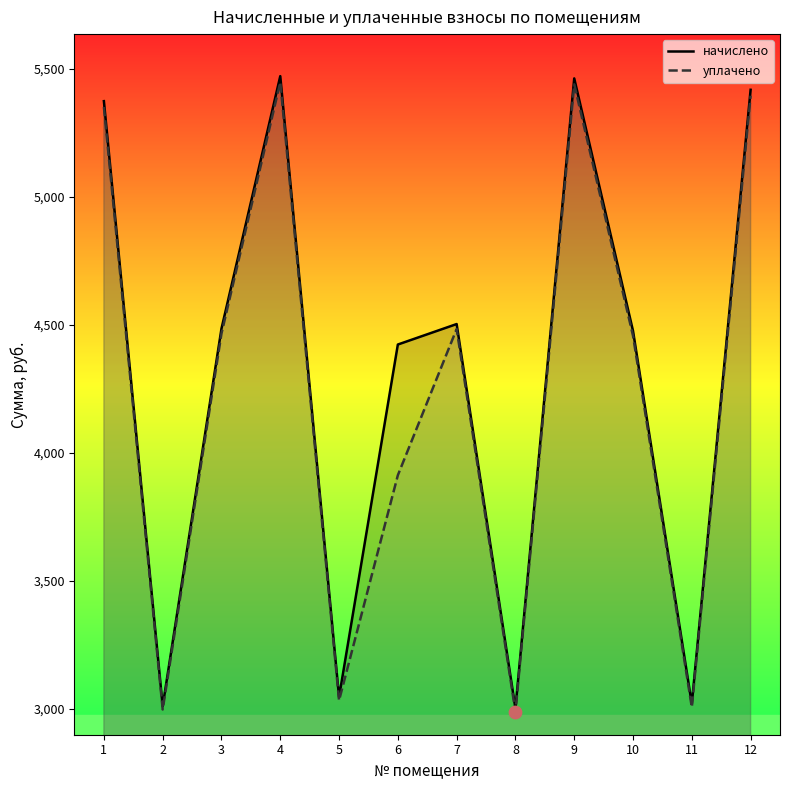

Is the value of уплачено at 6 greater than the value of начислено at 11?

Yes